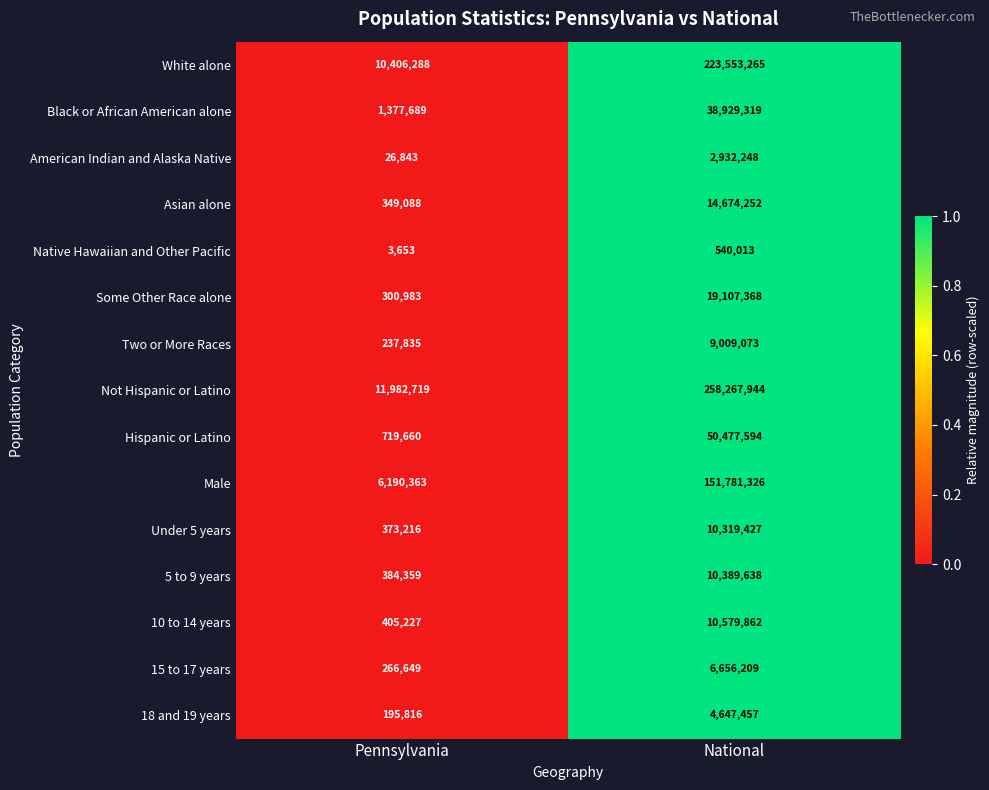

Count the number of categories in the chart.

2